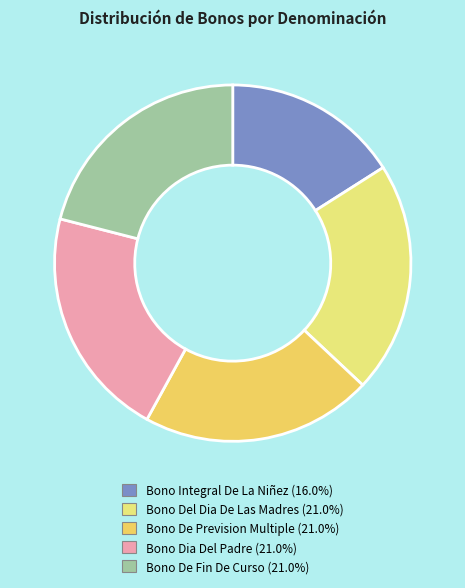

Is the sum of Bono Integral De La Niñez and Bono Dia Del Padre greater than half?

No